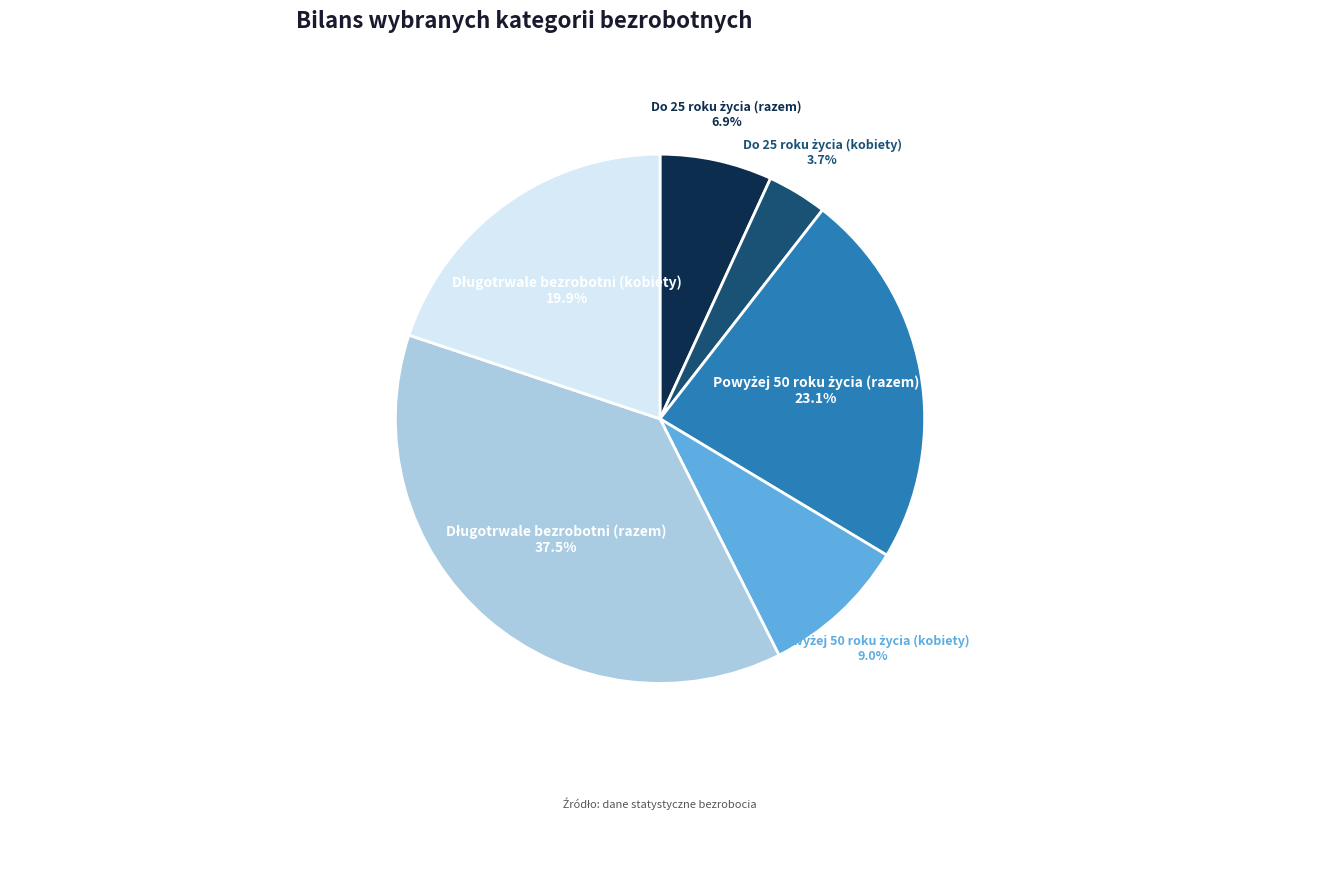

To the nearest percent, what is the difference between the largest and smallest slice percentages?

34%